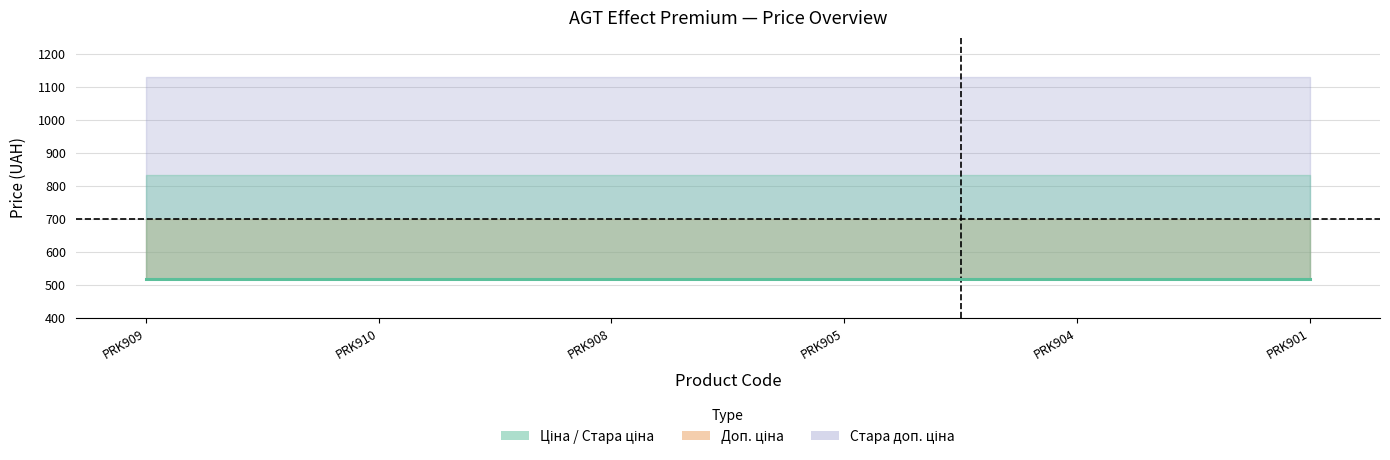

What is the label of the 5th point from the left?

PRK904